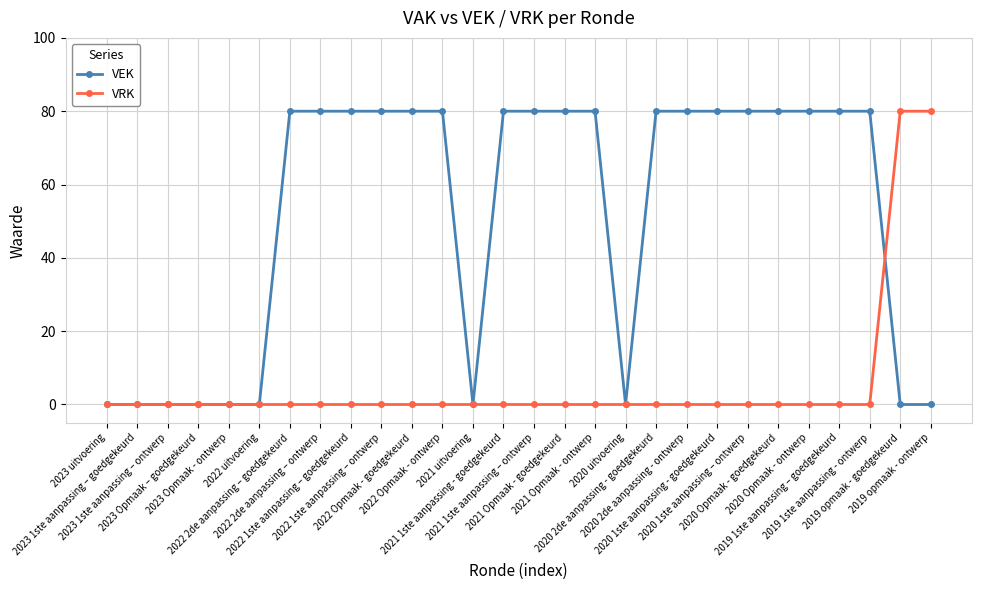

What is the value of the VEK point at the 17th from the left?

80